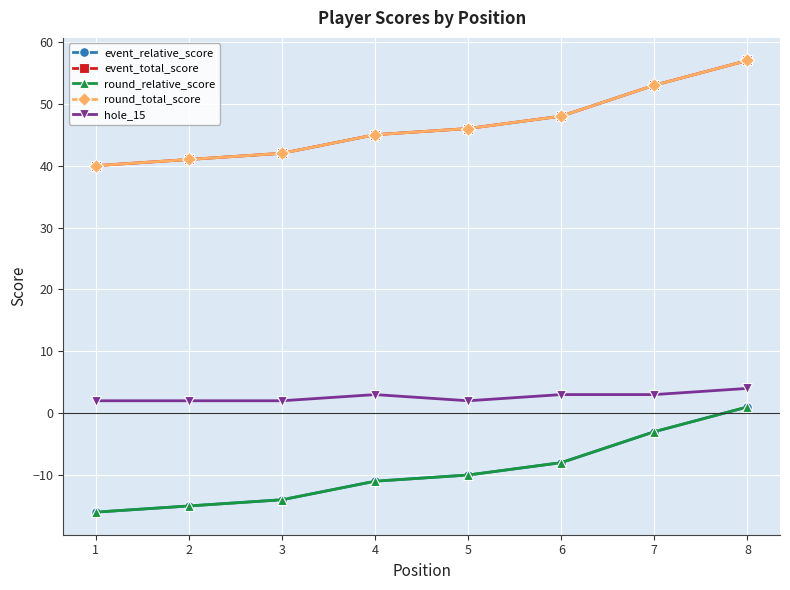

Reading left to right, list all the values displayed in this chart.

event_relative_score: 1=-16	2=-15	3=-14	4=-11	5=-10	6=-8	7=-3	8=1
event_total_score: 1=40	2=41	3=42	4=45	5=46	6=48	7=53	8=57
round_relative_score: 1=-16	2=-15	3=-14	4=-11	5=-10	6=-8	7=-3	8=1
round_total_score: 1=40	2=41	3=42	4=45	5=46	6=48	7=53	8=57
hole_15: 1=2	2=2	3=2	4=3	5=2	6=3	7=3	8=4